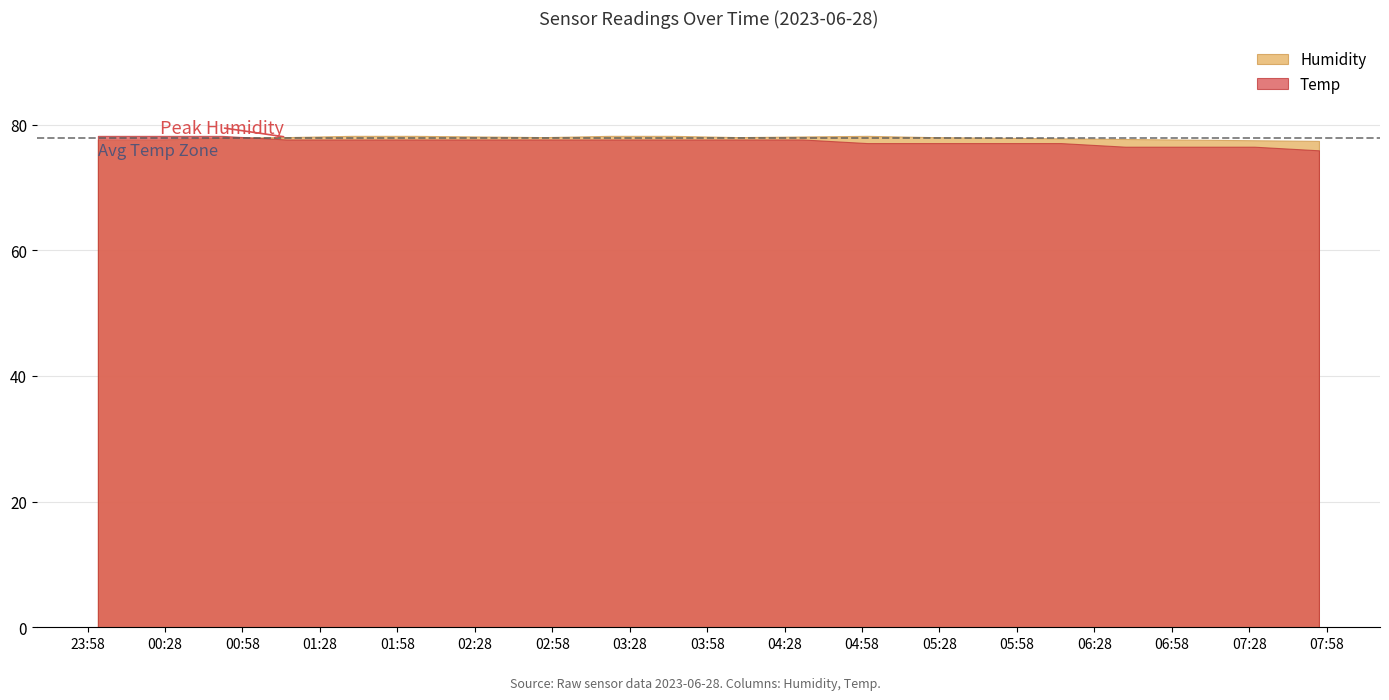

How many lines are shown in the chart?

2